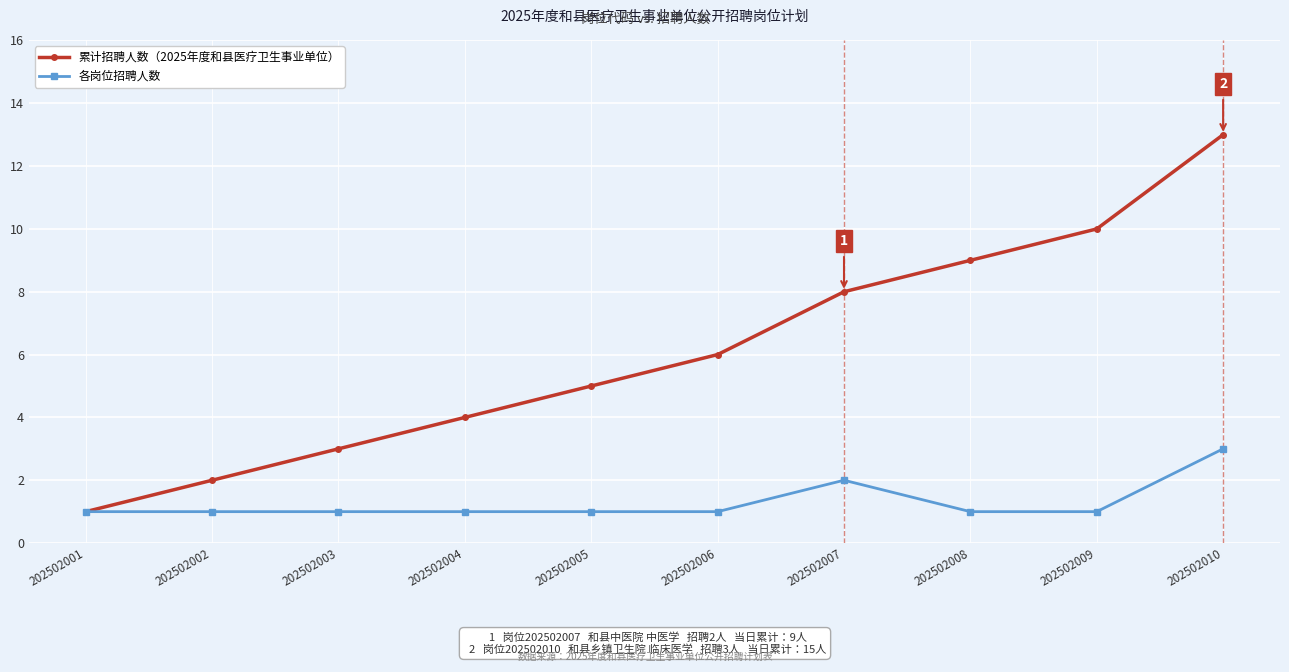

Reading left to right, extract all data points from this chart.

累计招聘人数（2025年度和县医疗卫生事业单位）: 1	2	3	4	5	6	8	9	10	13
各岗位招聘人数: 1	1	1	1	1	1	2	1	1	3